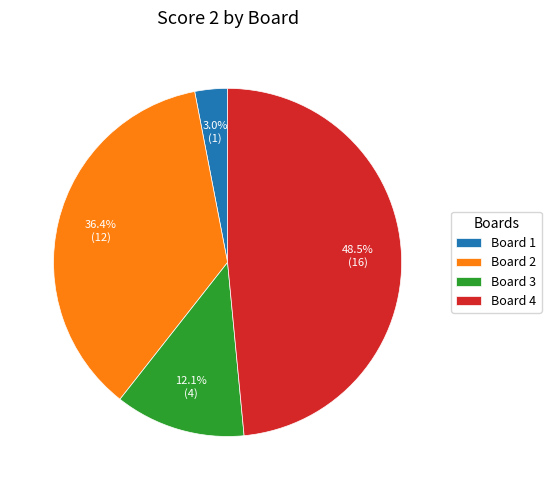

What is the ratio of the value at Board 3 to the value at Board 4?

0.2